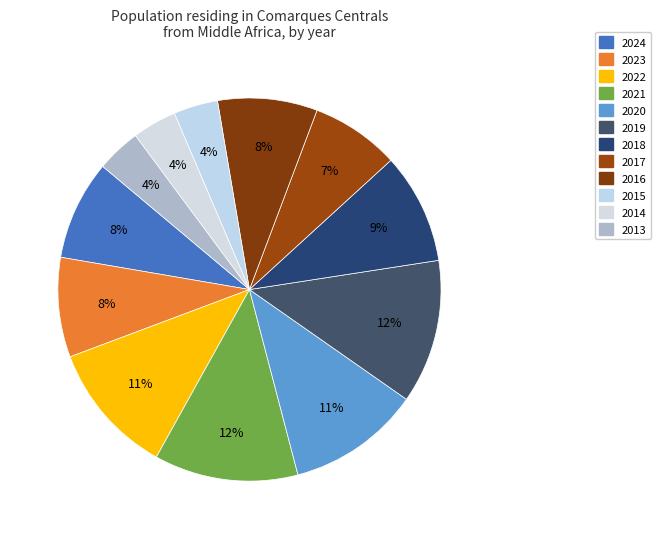

How many segments does this pie chart have?

12